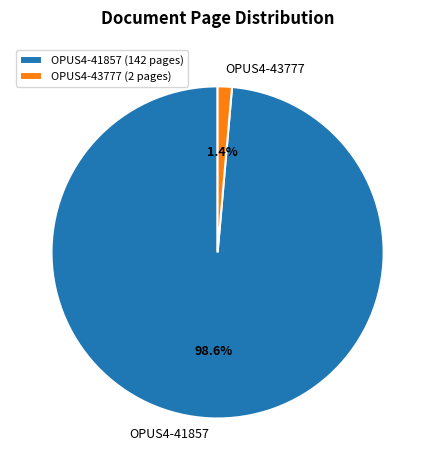

Does OPUS4-41857 account for over 50% of the chart?

Yes